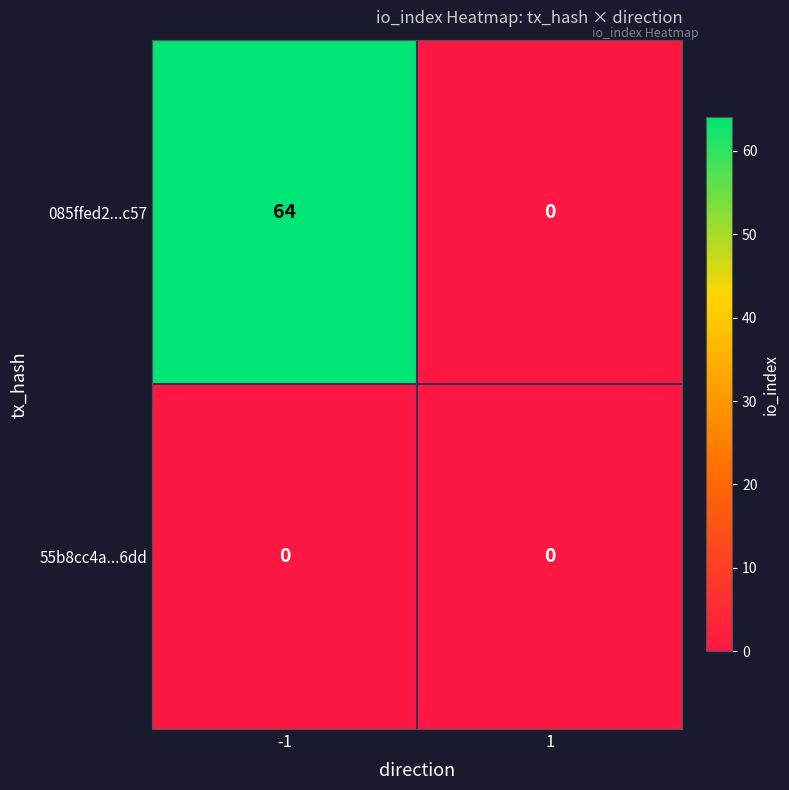

Reading left to right, extract all data points from this chart.

085ffed2...c57: -1=64	1=0
55b8cc4a...6dd: -1=0	1=0